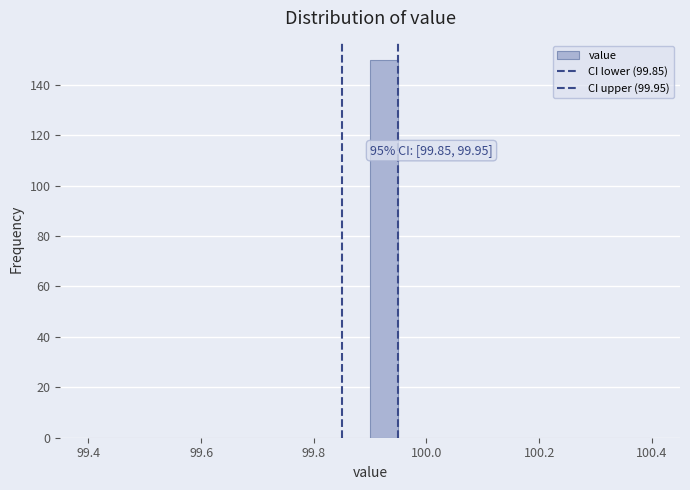

Read against the x-axis, roughly where is the centre of the tallest bar?

99.92